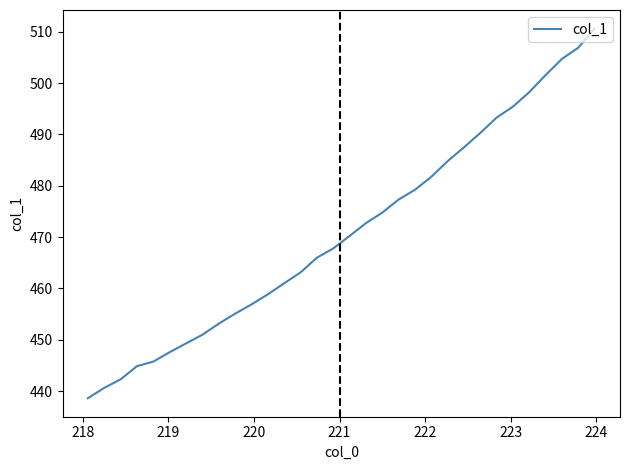

What is the maximum value shown in the chart?

510.6